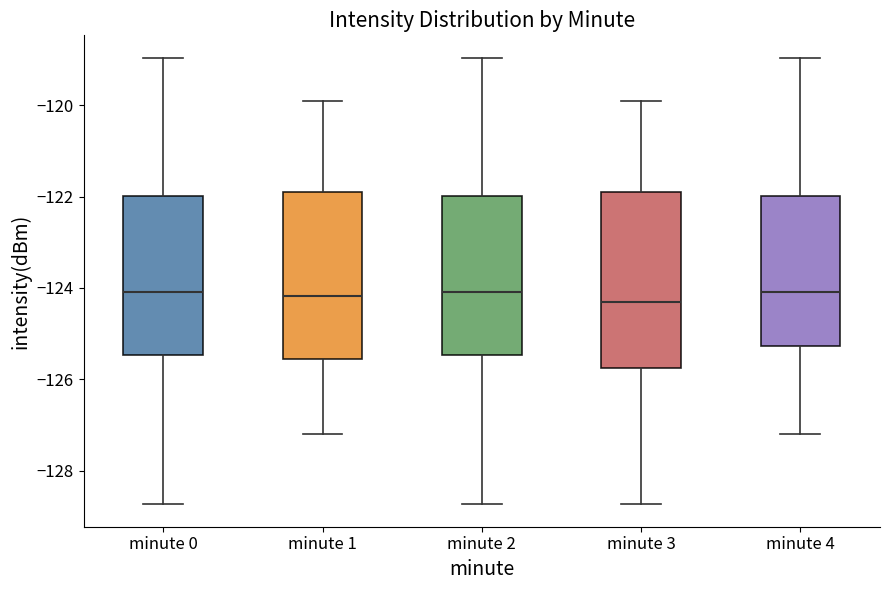

Reading left to right, read every box against the y-axis: the position of its median line, the range the box covers, and the ends of its whiskers. The values are not printed on the chart, so give them approximately, as read against the axis.

minute 0: median -124.0, box -125.4 to -122.0, whiskers -128.8 to -119.0
minute 1: median -124.2, box -125.6 to -122.0, whiskers -127.2 to -120.0
minute 2: median -124.0, box -125.4 to -122.0, whiskers -128.8 to -119.0
minute 3: median -124.2, box -125.8 to -122.0, whiskers -128.8 to -120.0
minute 4: median -124.0, box -125.2 to -122.0, whiskers -127.2 to -119.0